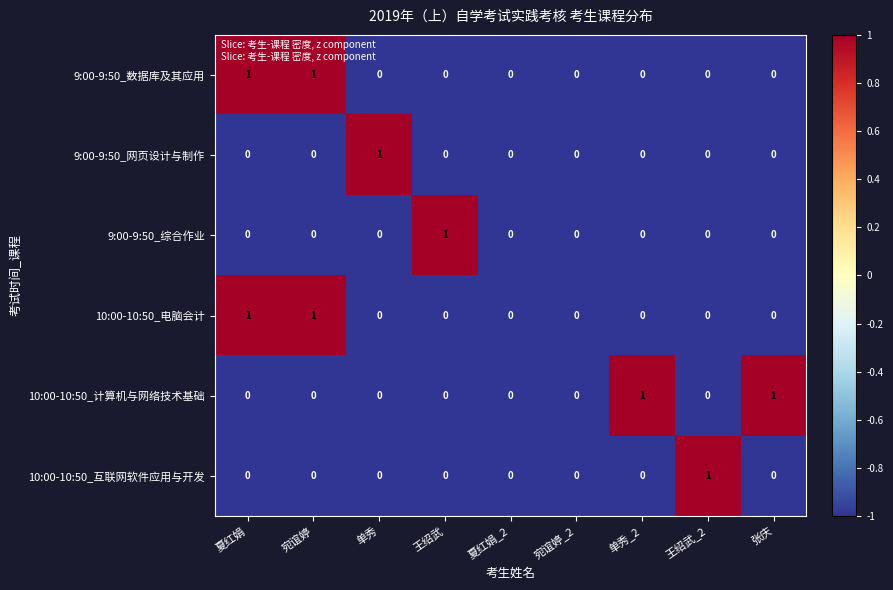

At which label does 10:00-10:50_互联网软件应用与开发 reach its peak?

王绍武_2